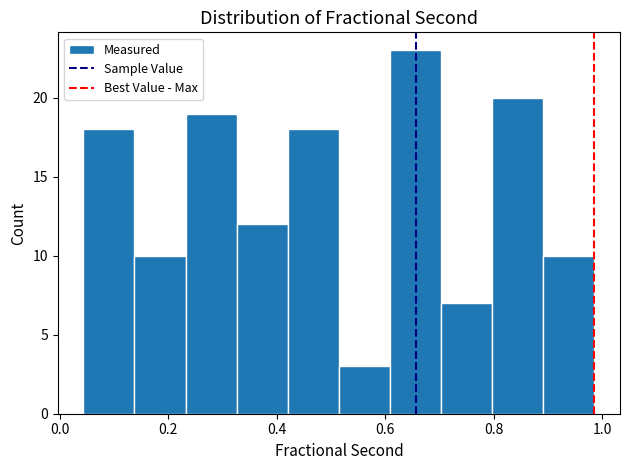

Reading left to right, transcribe this chart: for each bar, give the range it covers on the x-axis and its height. Neither the bar edges nor the heights are printed on the chart, so give them approximately, as read against the axes.

0.04 to 0.14: 18
0.14 to 0.24: 10
0.24 to 0.32: 19
0.32 to 0.42: 12
0.42 to 0.52: 18
0.52 to 0.60: 3
0.60 to 0.70: 23
0.70 to 0.80: 7
0.80 to 0.90: 20
0.90 to 0.98: 10